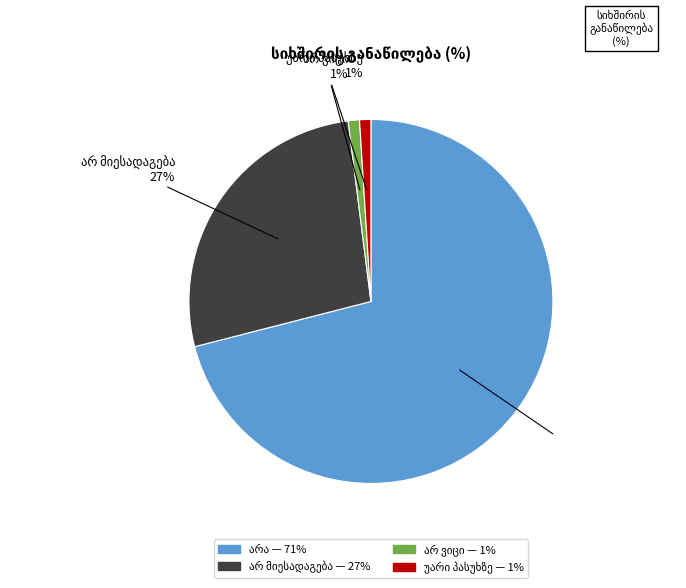

How many slices are in this pie chart?

4